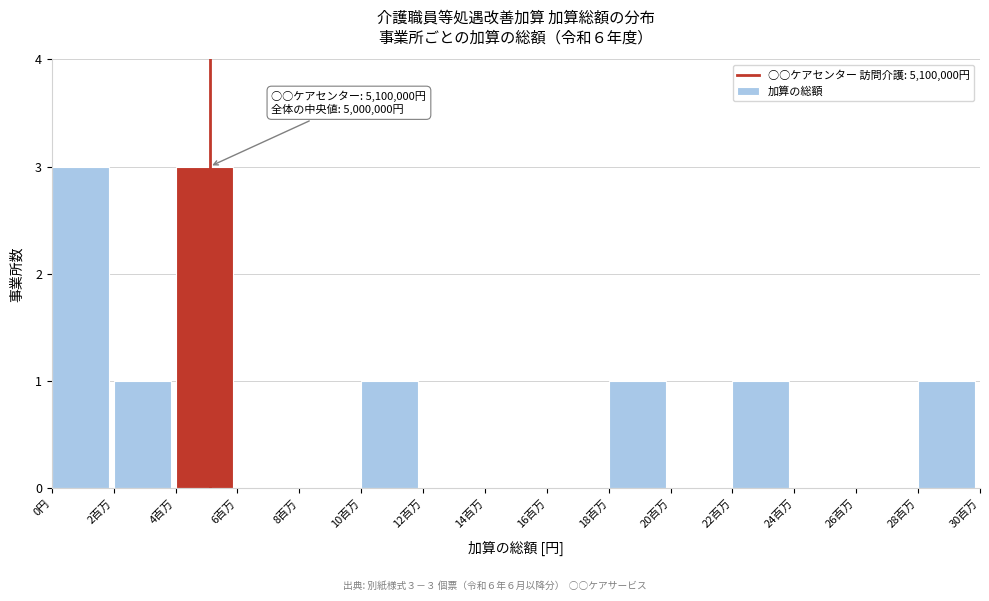

Reading right to left, list all the values displayed in this chart.

28百万=1	26百万=0	24百万=0	22百万=1	20百万=0	18百万=1	16百万=0	14百万=0	12百万=0	10百万=1	8百万=0	6百万=0	4百万=3	2百万=1	0円=3